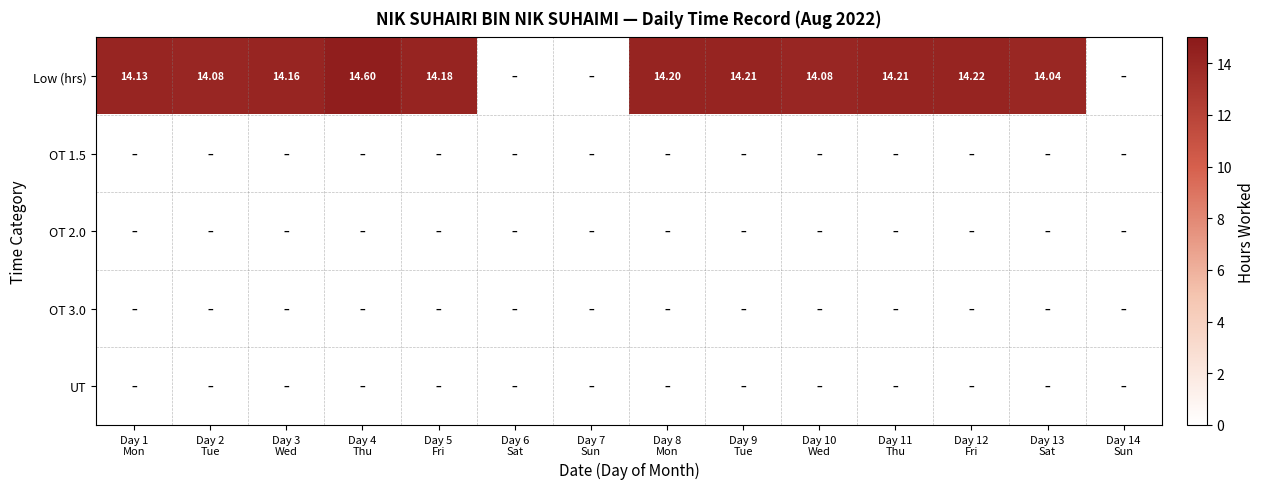

Is the value of OT 1.5 at Day 12 Fri greater than the value of OT 3.0 at Day 4 Thu?

No